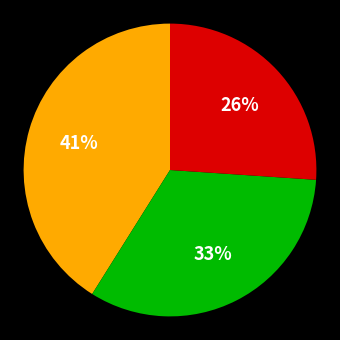

Does any single category account for the majority?

No